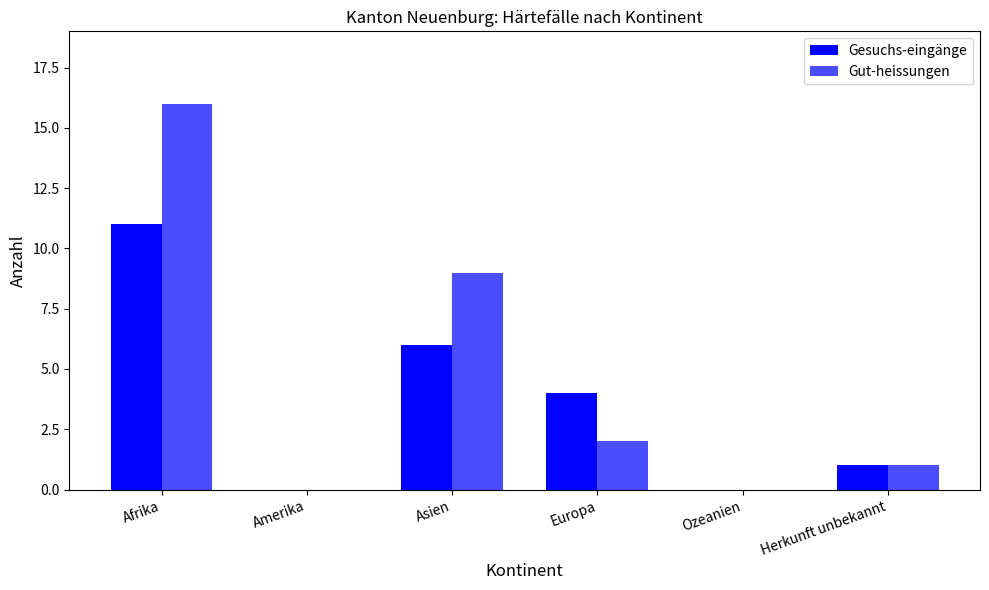

How many data points does each series have?

6